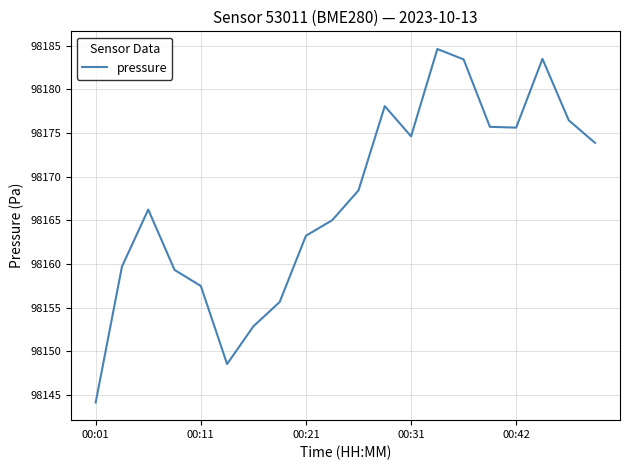

What is the greatest value displayed?

98184.6